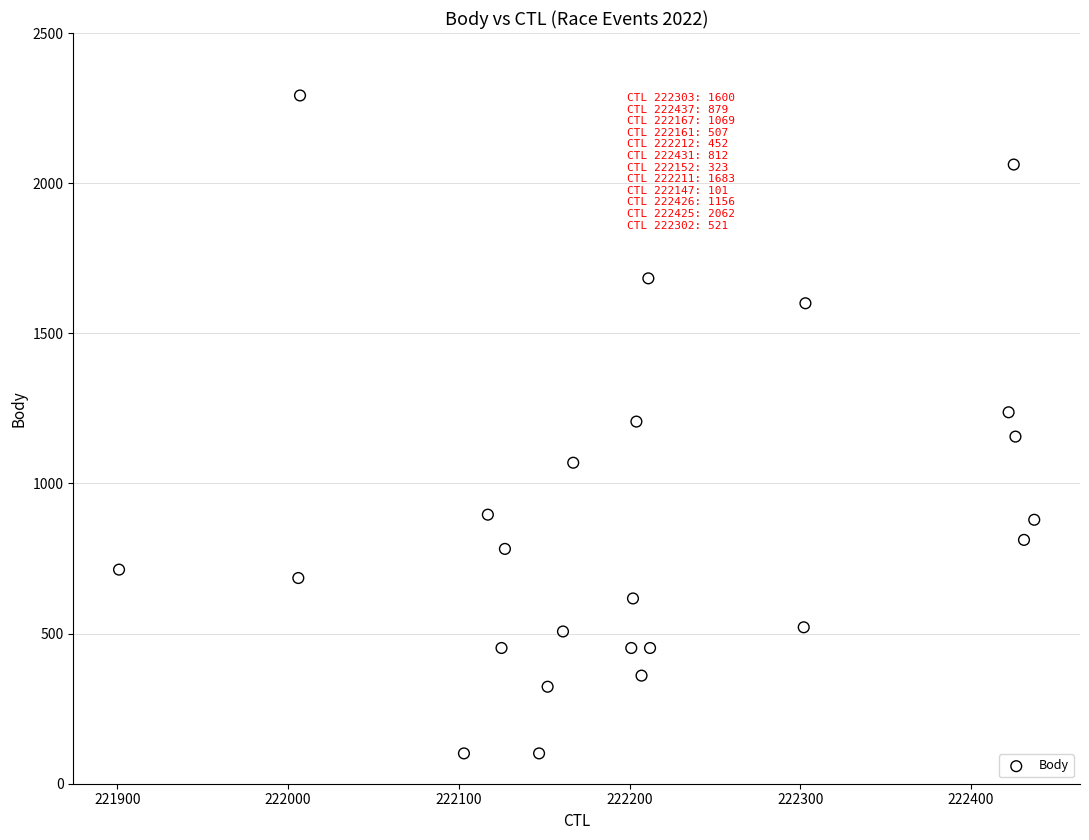

What is the range of Y values (max minus min)?

2191